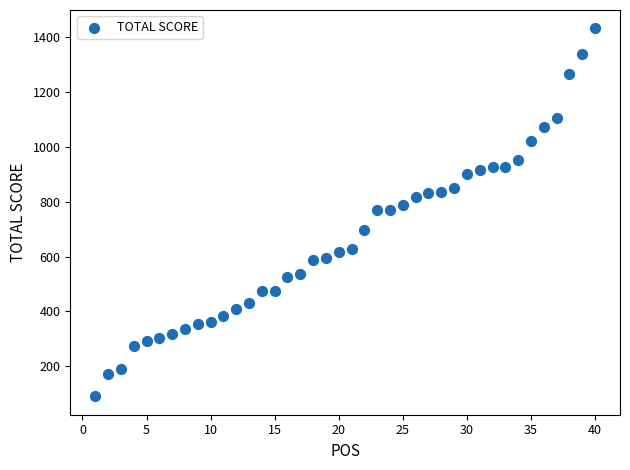

What is the range of Y values (max minus min)?

1343